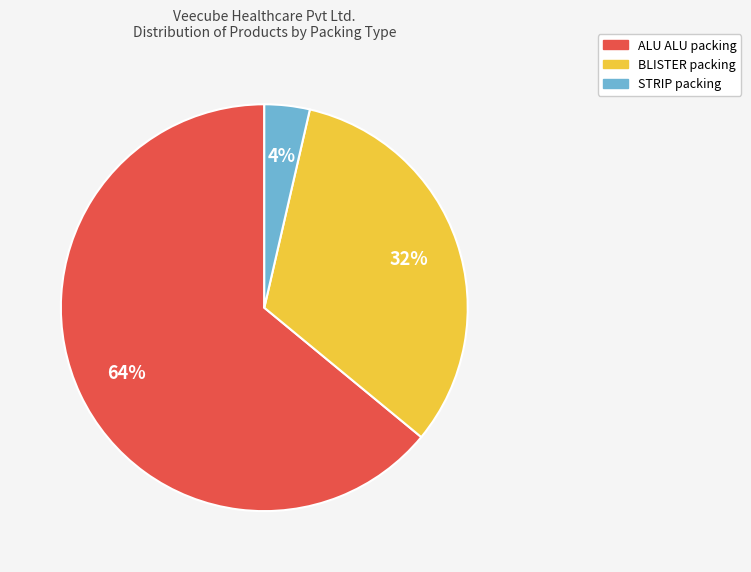

To the nearest percent, what is the difference between the largest and smallest slice percentages?

60%